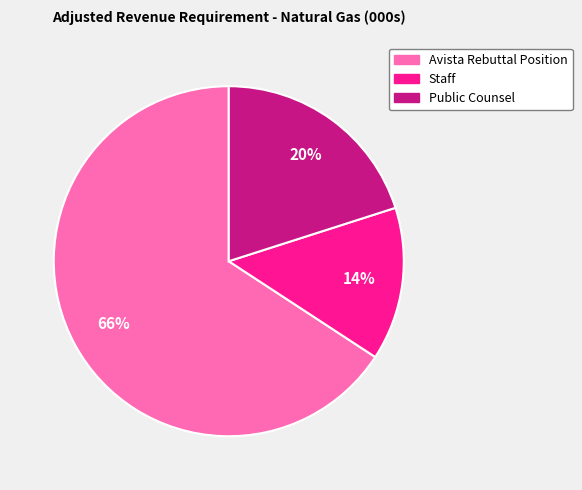

The Public Counsel slice represents 20% of the pie. True or false?

True